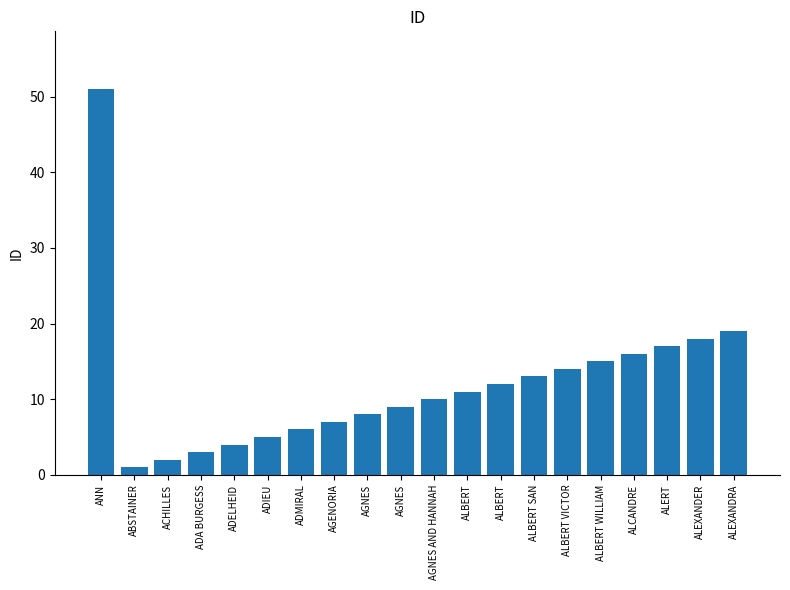

The value at ALERT is 17. True or false?

True